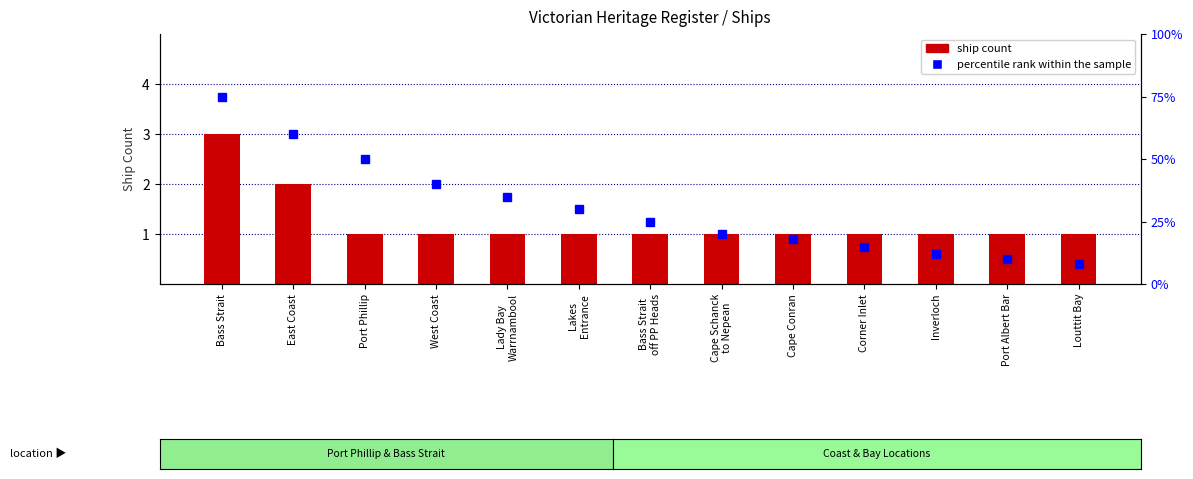

What is the label of the 10th bar from the left?

Corner Inlet